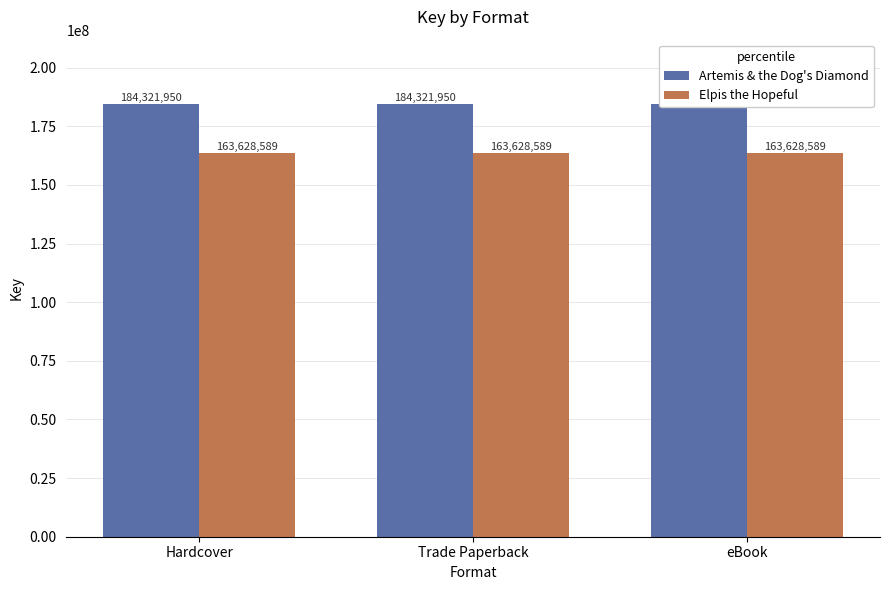

What is the label of the 2nd bar from the left?

Trade Paperback